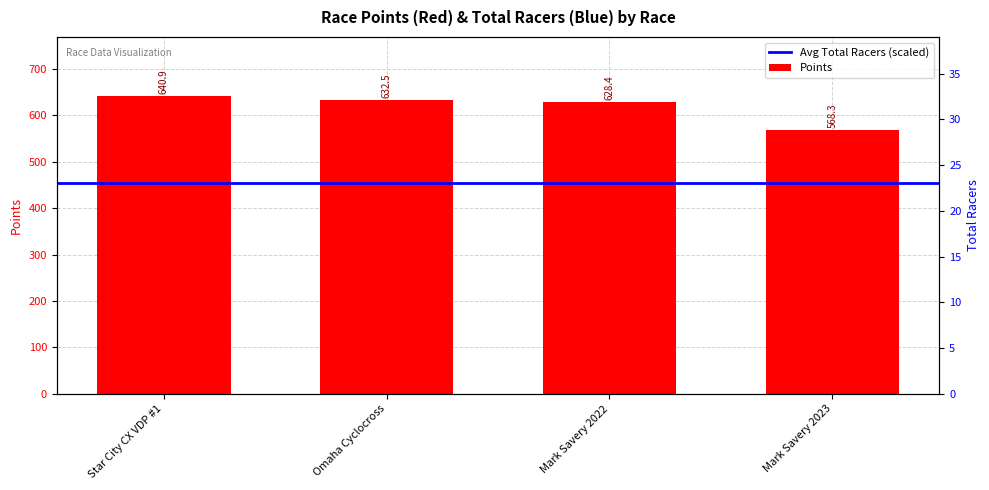

True or false: Points has a value of 210.4 at Mark Savery 2022.

False